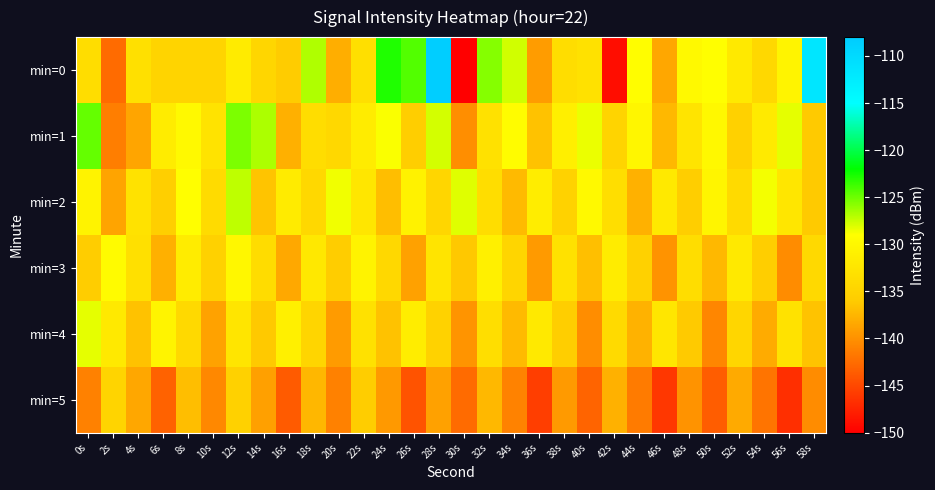

Reading left to right, list all the values displayed in this chart.

min=0: 0s=-133.5	2s=-142.6	4s=-133.2	6s=-134.8	8s=-134.8	10s=-134.7	12s=-131.6	14s=-134.6	16s=-136.0	18s=-126.8	20s=-138.0	22s=-133.3	24s=-122.9	26s=-124.3	28s=-108.3	30s=-150.5	32s=-125.7	34s=-127.7	36s=-139.2	38s=-133.6	40s=-133.0	42s=-149.1	44s=-129.2	46s=-138.5	48s=-129.8	50s=-129.0	52s=-132.0	54s=-134.3	56s=-130.4	58s=-111.6
min=1: 0s=-124.8	2s=-141.2	4s=-138.6	6s=-131.6	8s=-129.8	10s=-132.8	12s=-125.4	14s=-126.7	16s=-137.9	18s=-133.5	20s=-134.2	22s=-131.5	24s=-128.9	26s=-135.6	28s=-127.8	30s=-140.2	32s=-133.1	34s=-129.4	36s=-136.7	38s=-131.2	40s=-128.5	42s=-134.8	44s=-130.1	46s=-137.3	48s=-132.6	50s=-129.9	52s=-135.2	54s=-131.8	56s=-128.3	58s=-136.1
min=2: 0s=-130.5	2s=-138.7	4s=-132.9	6s=-135.4	8s=-129.1	10s=-133.8	12s=-127.2	14s=-136.5	16s=-131.7	18s=-134.2	20s=-128.6	22s=-132.3	24s=-136.9	26s=-130.8	28s=-134.5	30s=-128.1	32s=-133.6	34s=-137.2	36s=-131.3	38s=-135.0	40s=-129.7	42s=-133.4	44s=-137.8	46s=-131.9	48s=-135.6	50s=-130.3	52s=-134.0	54s=-128.7	56s=-132.4	58s=-136.1
min=3: 0s=-135.8	2s=-129.5	4s=-133.2	6s=-137.9	8s=-131.6	10s=-135.3	12s=-130.0	14s=-133.7	16s=-138.4	18s=-132.1	20s=-135.8	22s=-130.5	24s=-134.2	26s=-138.9	28s=-132.6	30s=-136.3	32s=-131.0	34s=-134.7	36s=-139.4	38s=-133.1	40s=-136.8	42s=-131.5	44s=-135.2	46s=-139.9	48s=-133.6	50s=-137.3	52s=-132.0	54s=-135.7	56s=-140.4	58s=-134.1
min=4: 0s=-128.3	2s=-132.0	4s=-136.7	6s=-130.4	8s=-134.1	10s=-138.8	12s=-132.5	14s=-136.2	16s=-130.9	18s=-134.6	20s=-139.3	22s=-133.0	24s=-136.7	26s=-131.4	28s=-135.1	30s=-139.8	32s=-133.5	34s=-137.2	36s=-131.9	38s=-135.6	40s=-140.3	42s=-134.0	44s=-137.7	46s=-132.4	48s=-136.1	50s=-140.8	52s=-134.5	54s=-138.2	56s=-132.9	58s=-136.6
min=5: 0s=-141.1	2s=-134.8	4s=-138.5	6s=-143.2	8s=-136.9	10s=-140.6	12s=-135.3	14s=-139.0	16s=-143.7	18s=-137.4	20s=-141.1	22s=-135.8	24s=-139.5	26s=-144.2	28s=-138.9	30s=-142.6	32s=-137.3	34s=-141.0	36s=-145.7	38s=-139.4	40s=-143.1	42s=-137.8	44s=-141.5	46s=-146.2	48s=-139.9	50s=-143.6	52s=-138.3	54s=-142.0	56s=-146.7	58s=-140.4